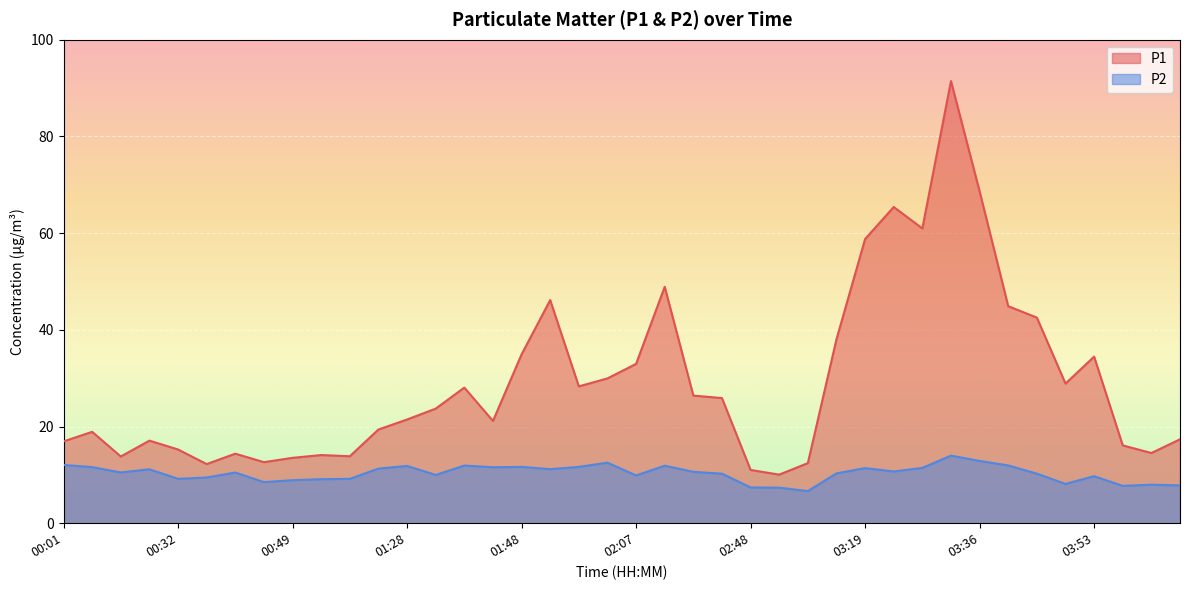

Rank the series by their maximum value, from lowest to highest.

P2, P1